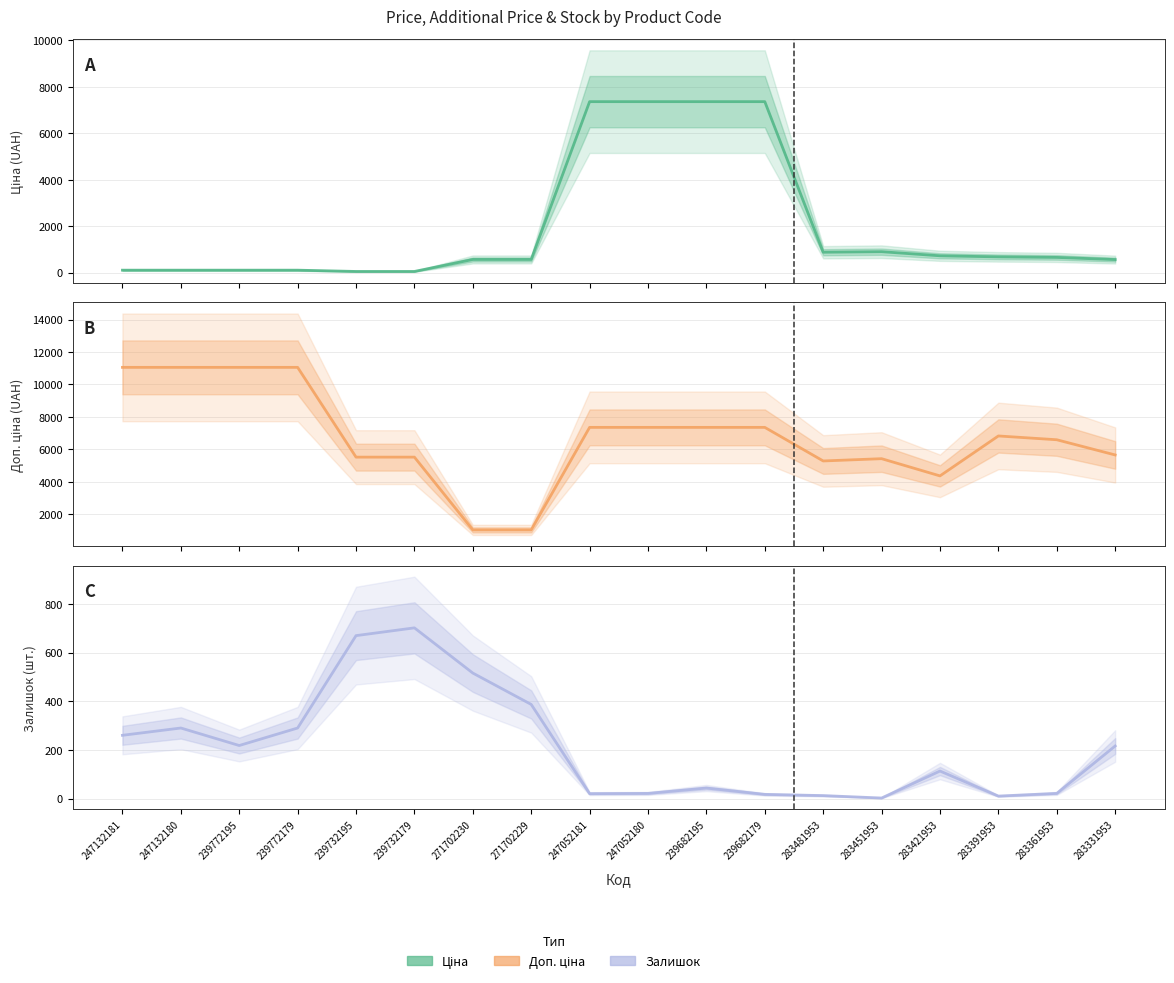

What is the label of the 6th point from the left?

239732179